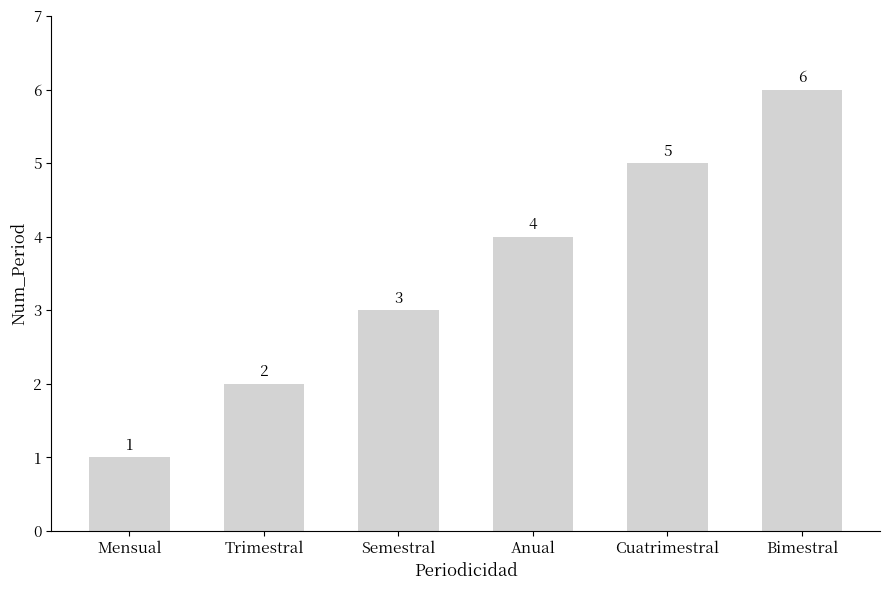

What is the value of the 4th bar from the left?

4